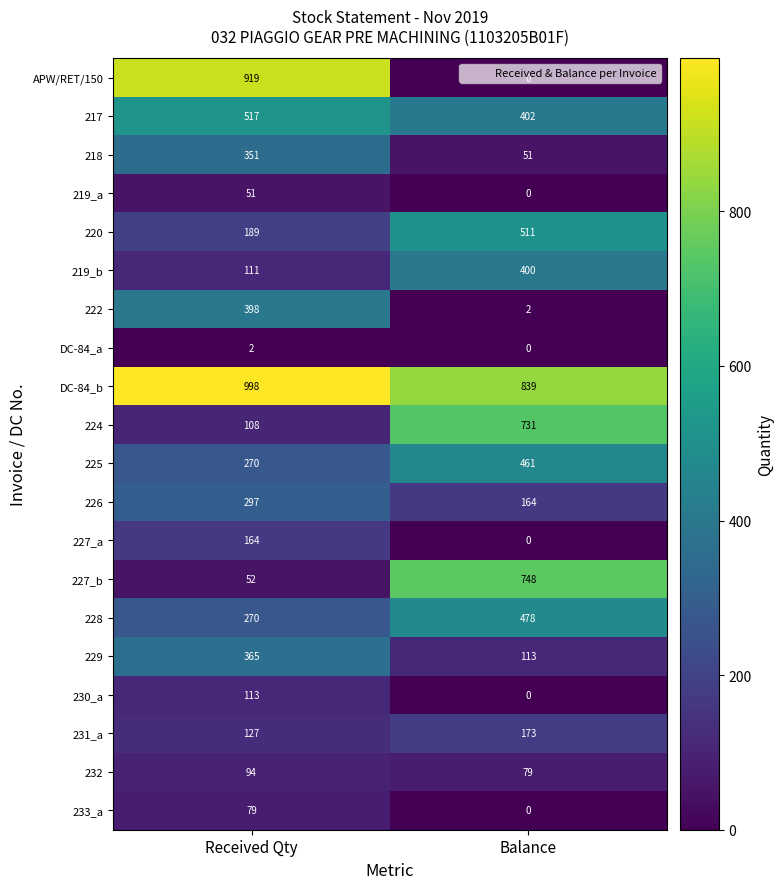

List the labels in order of 225 value, largest first.

Balance, Received Qty